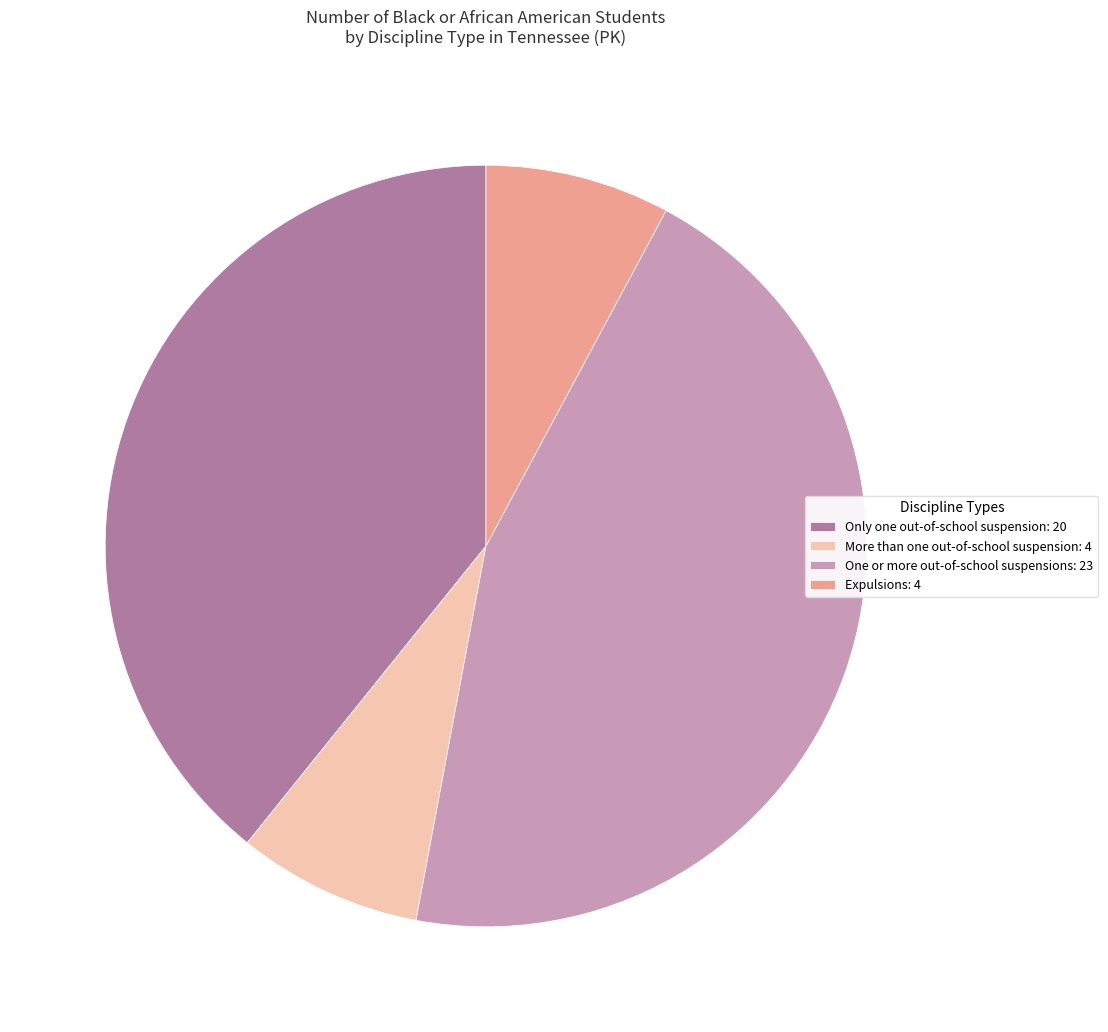

Does More than one out-of-school suspension account for over 50% of the chart?

No